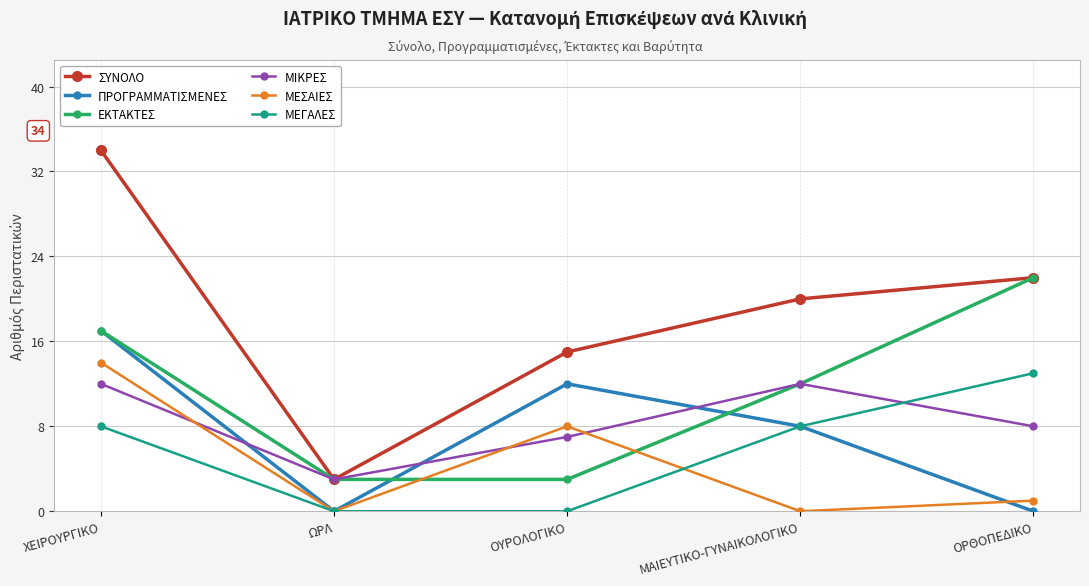

Which series changed the most between ΧΕΙΡΟΥΡΓΙΚΟ and ΟΥΡΟΛΟΓΙΚΟ?

ΣΥΝΟΛΟ